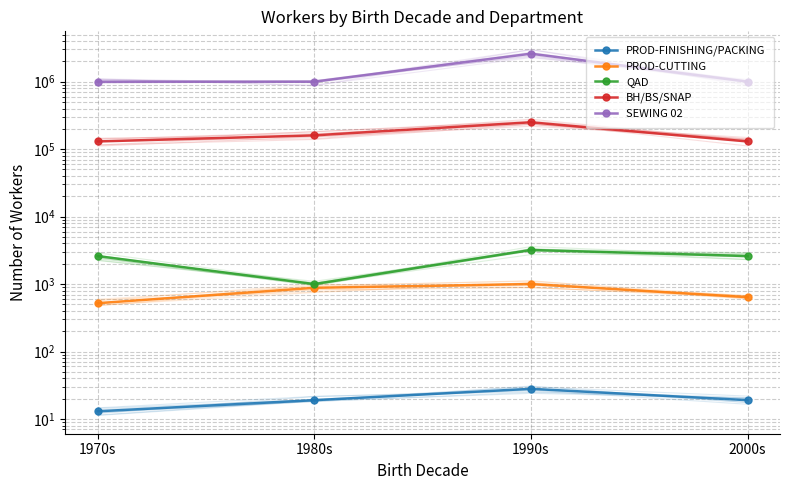

At how many categories does at least one series exceed 1428587?

1